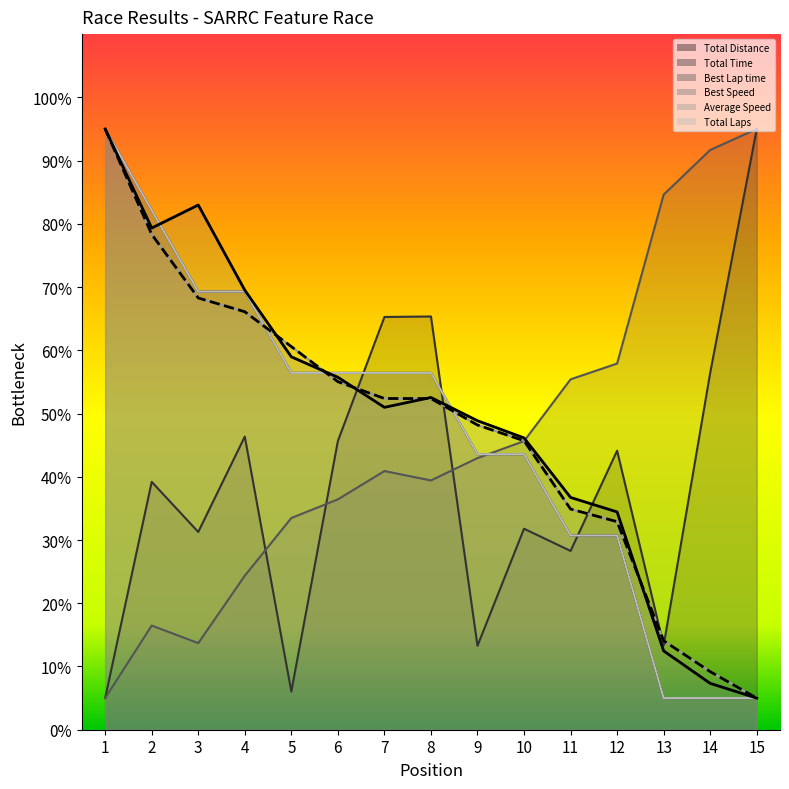

Between 3 and 12, which series saw the biggest shift?

Best Speed